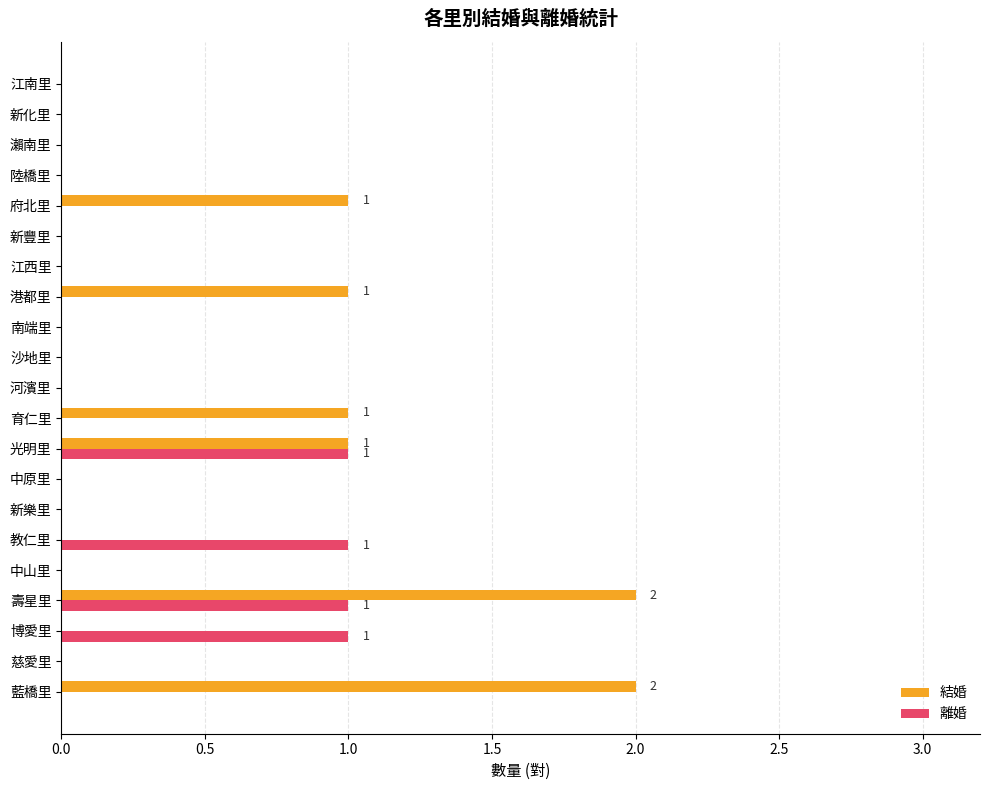

What is the sum of all 離婚 values?

4